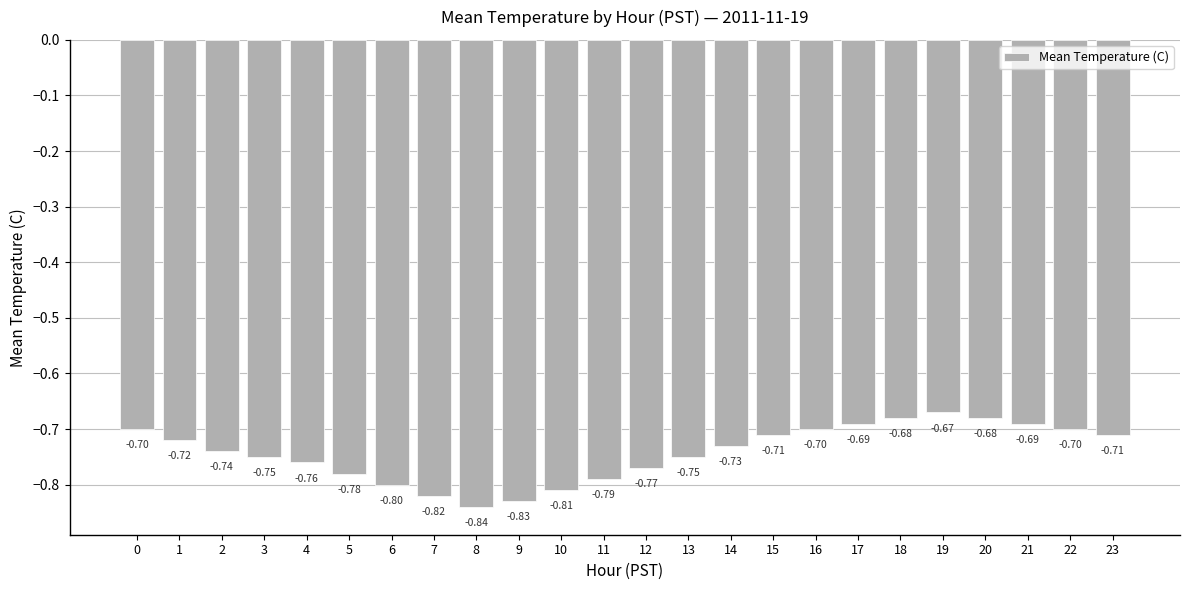

The value at 13 is -0.2. True or false?

False